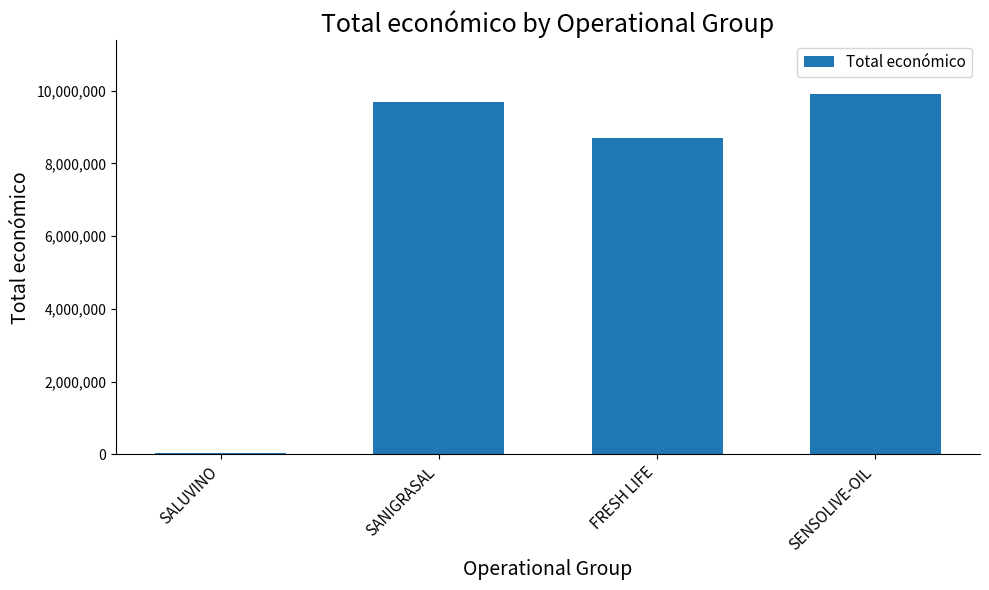

Reading left to right, extract all data points from this chart.

SALUVINO=49342	SANIGRASAL=9695285	FRESH LIFE=8701686	SENSOLIVE-OIL=9900193